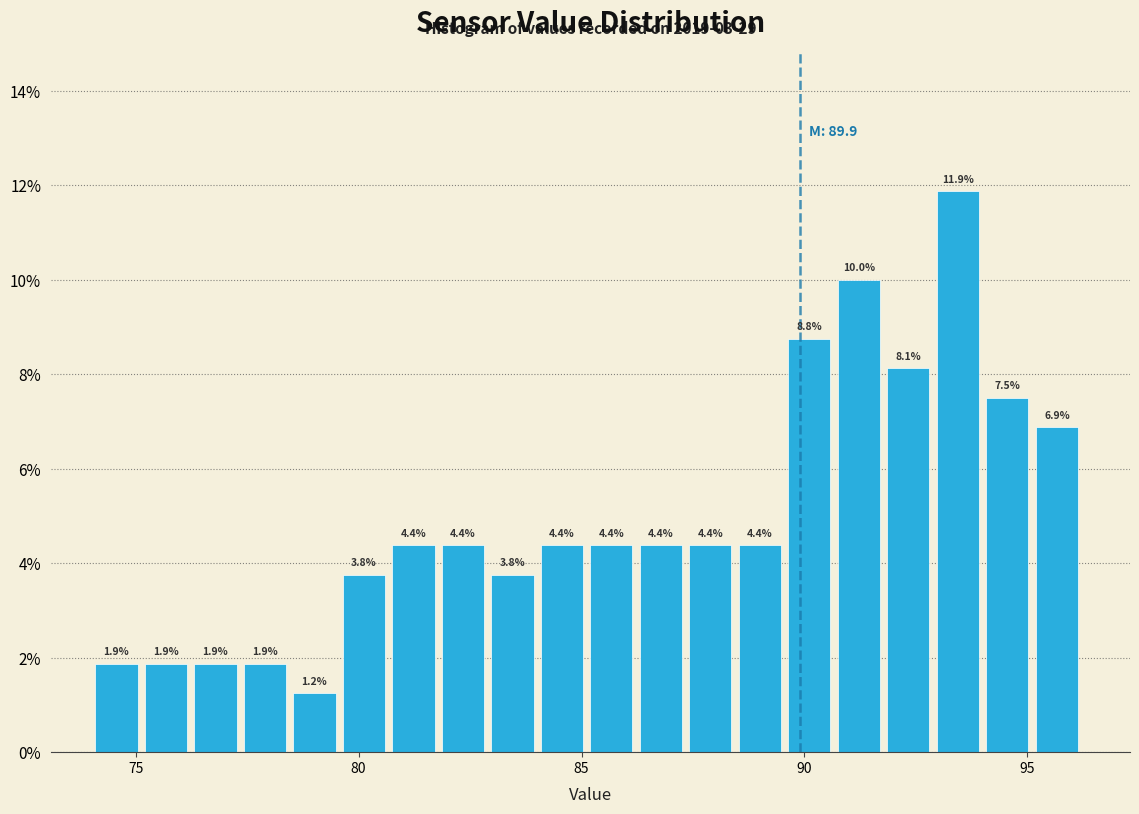

Around what value on the x-axis is the tallest bar? Give the approximate position of its centre, as read against the axis.

93.5